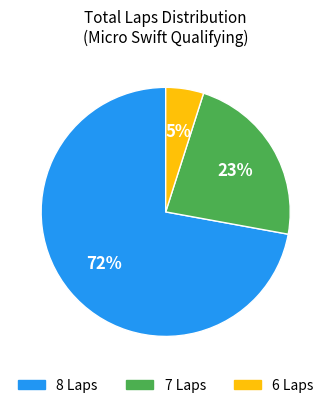

How many segments does this pie chart have?

3